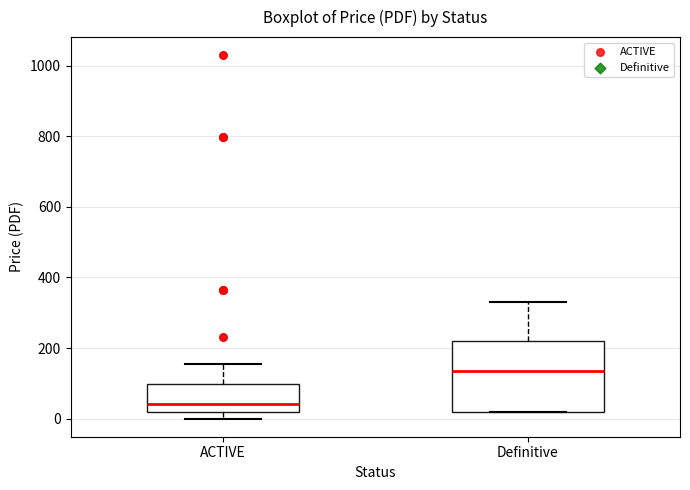

Where is the lower edge of the box for Definitive on the y-axis? The values are not printed on the chart, so give them approximately, as read against the axis.

20